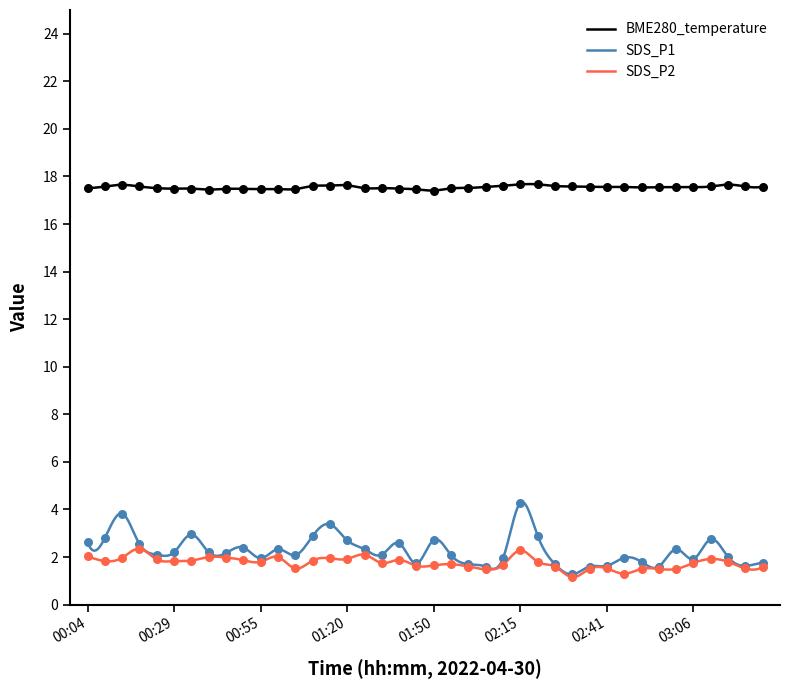

Between 00:29 and 02:00, which is larger?

02:00